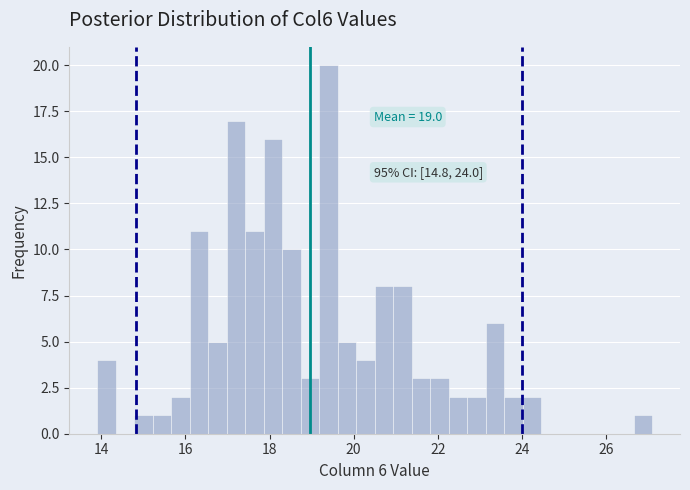

Read against the x-axis, roughly where is the centre of the tallest bar?

19.4